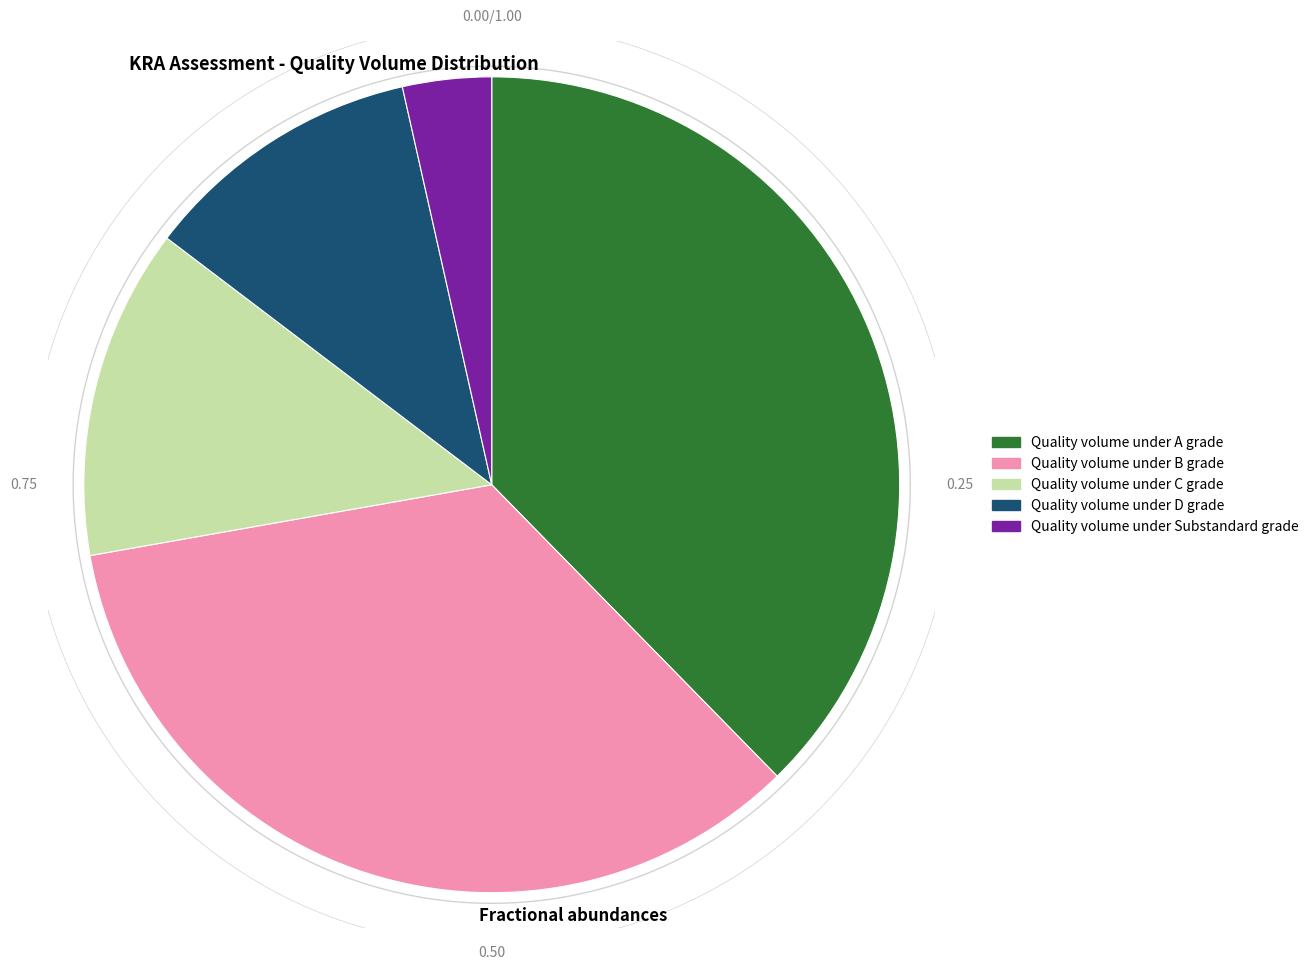

To the nearest percent, what is the average slice percentage?

20%